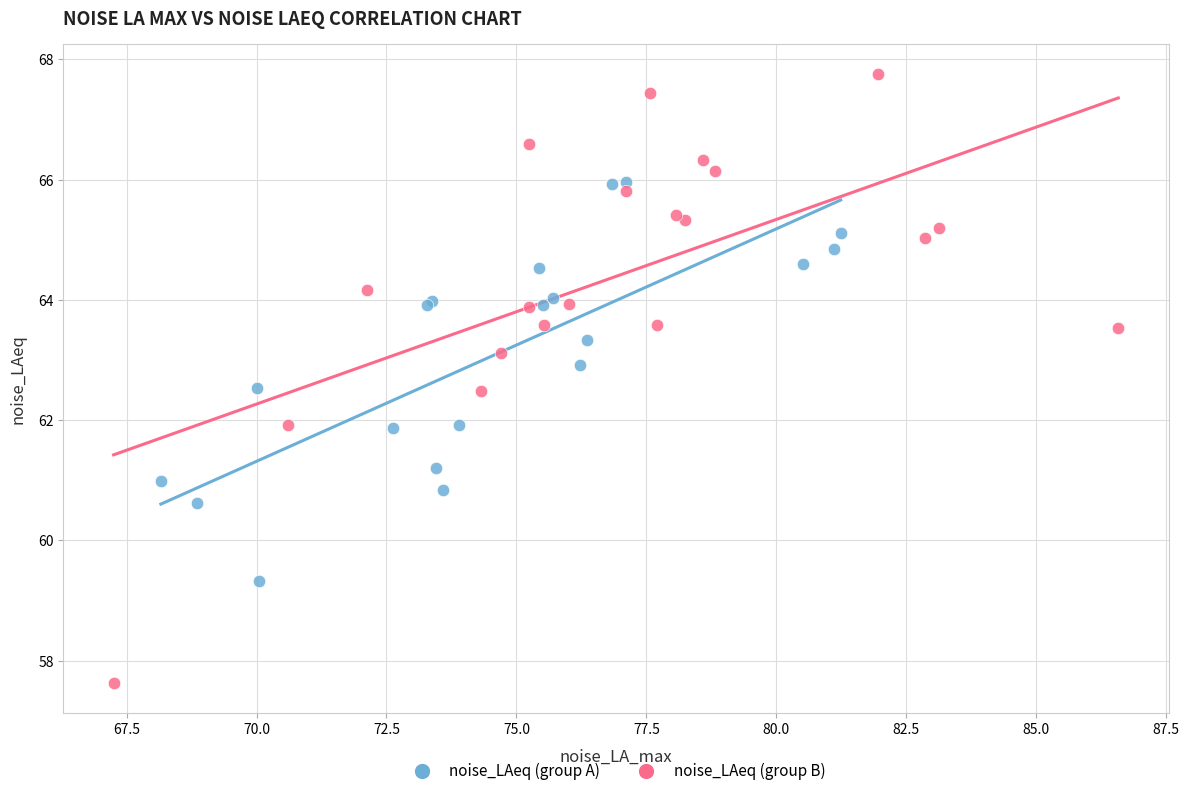

What are all the series names shown in the legend?

noise_LAeq (group A), noise_LAeq (group B)